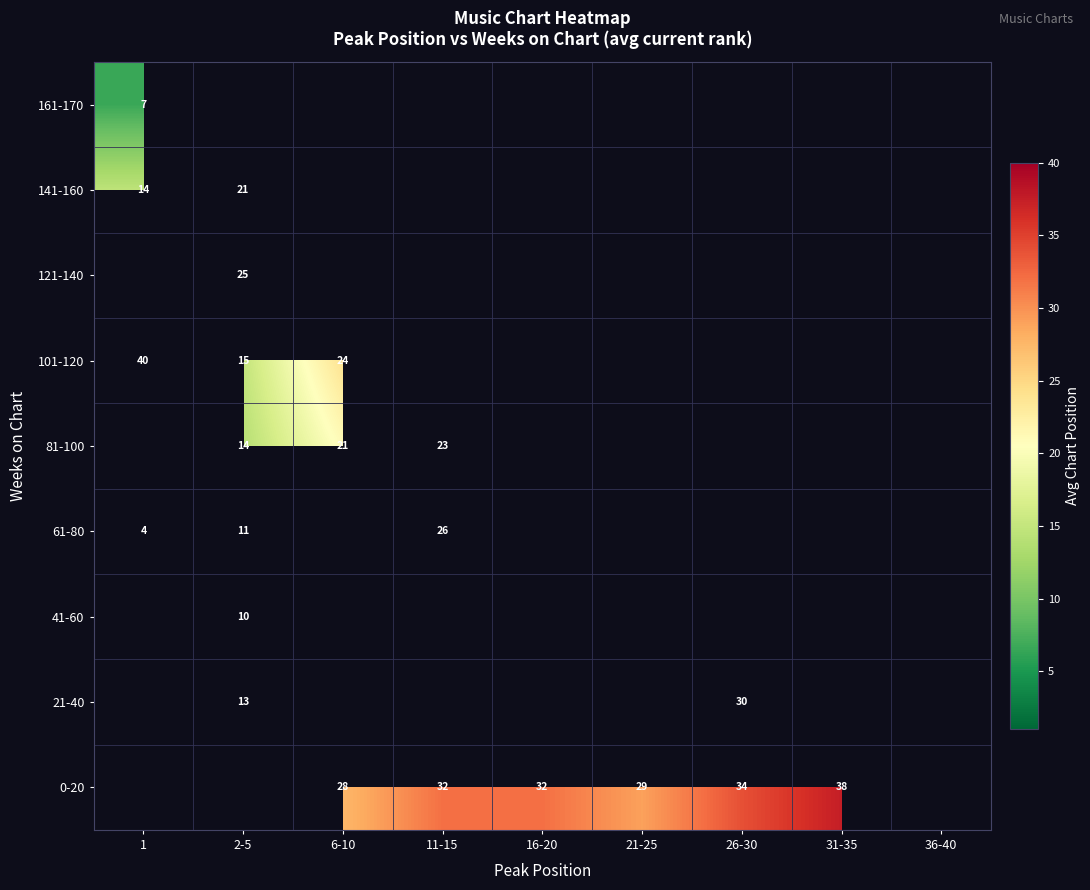

True or false: 101-120 has a value of 4.8 at 6-10.

False